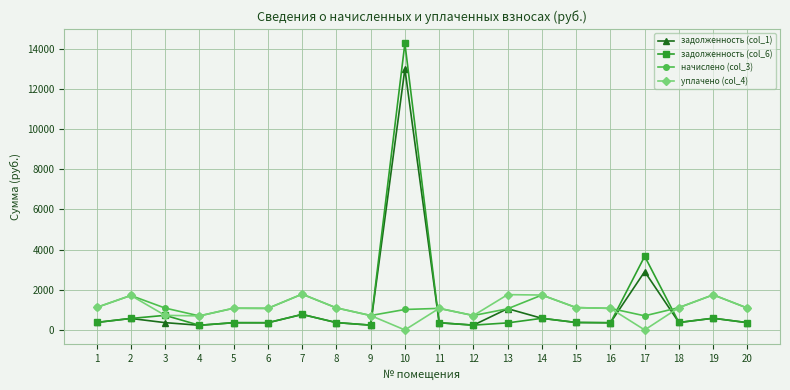

What is the approximate value of задолженность (col_6) at 5?

360.0